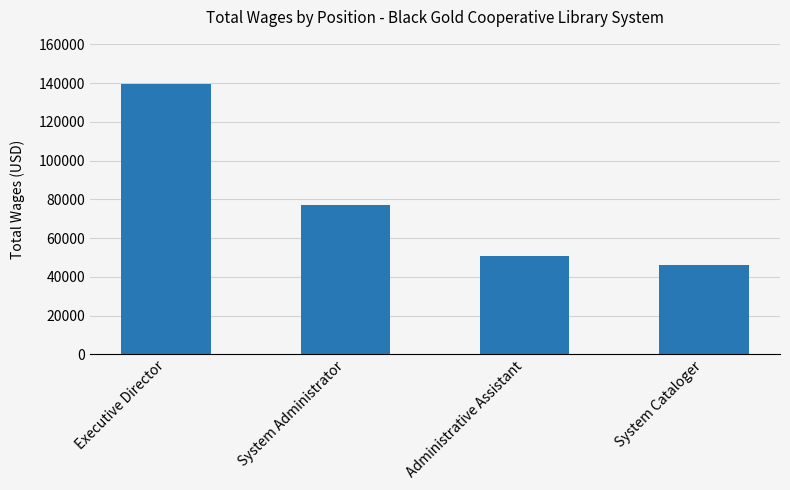

What position from the left is Administrative Assistant?

3